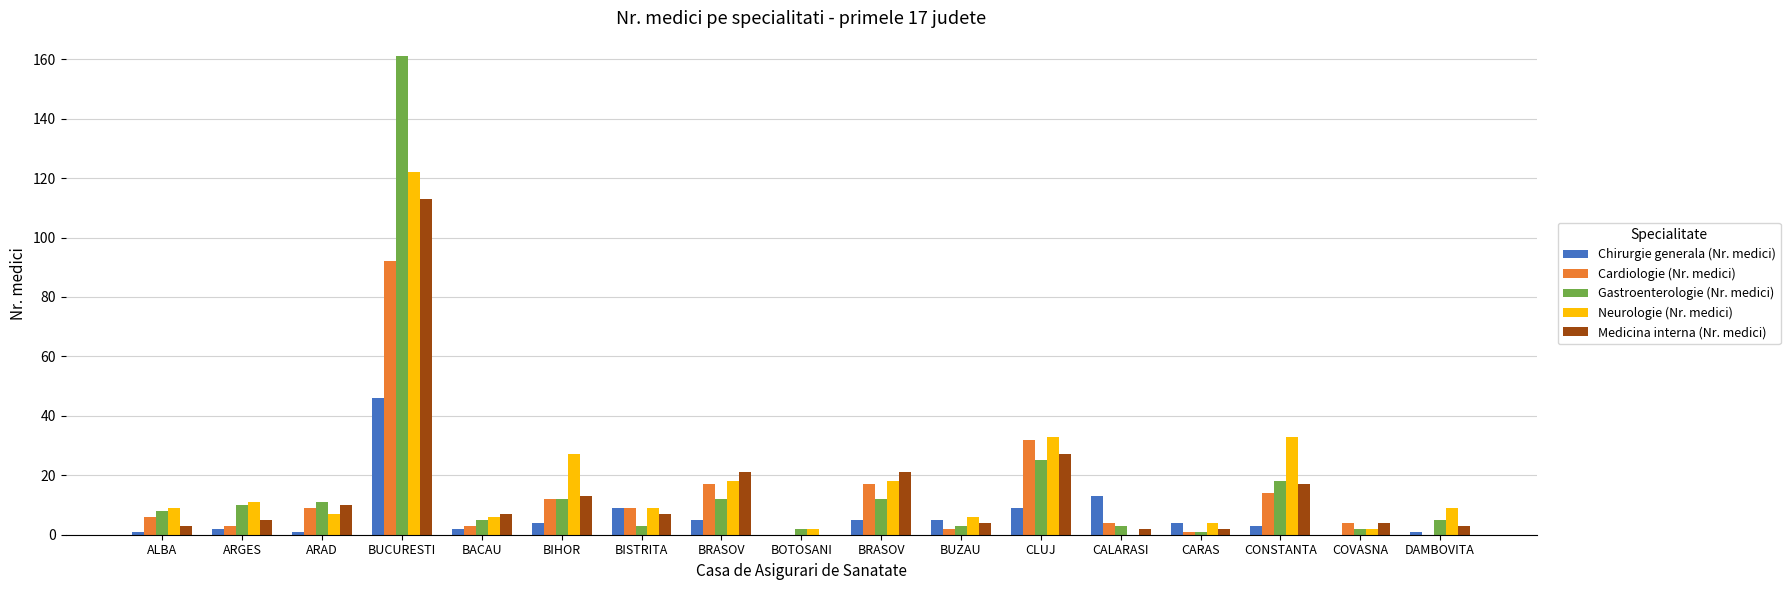

Are the bars grouped side by side (vs. stacked)?

Yes